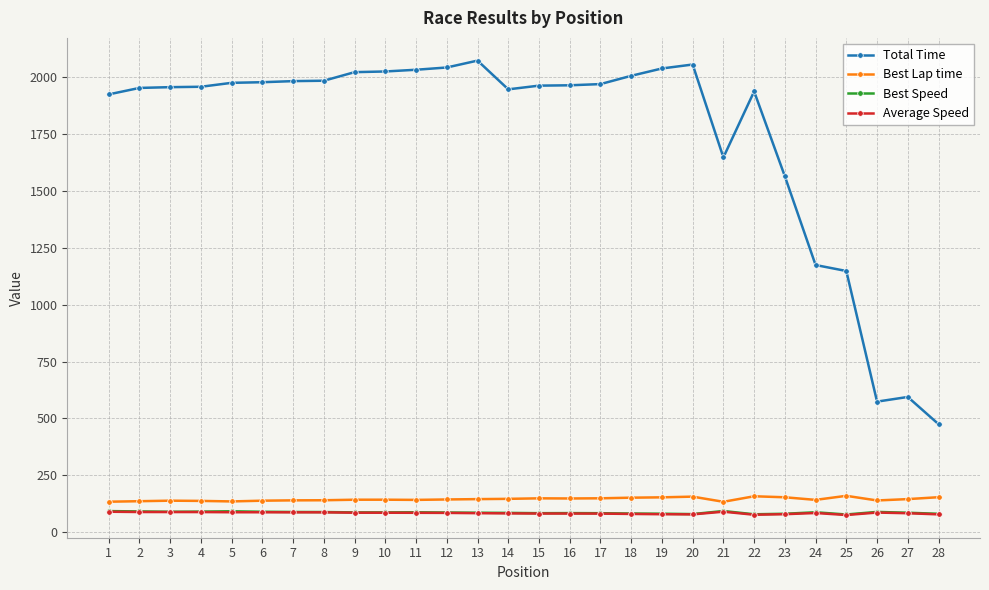

True or false: Best Speed has more than 2 points higher than both neighbors.

True